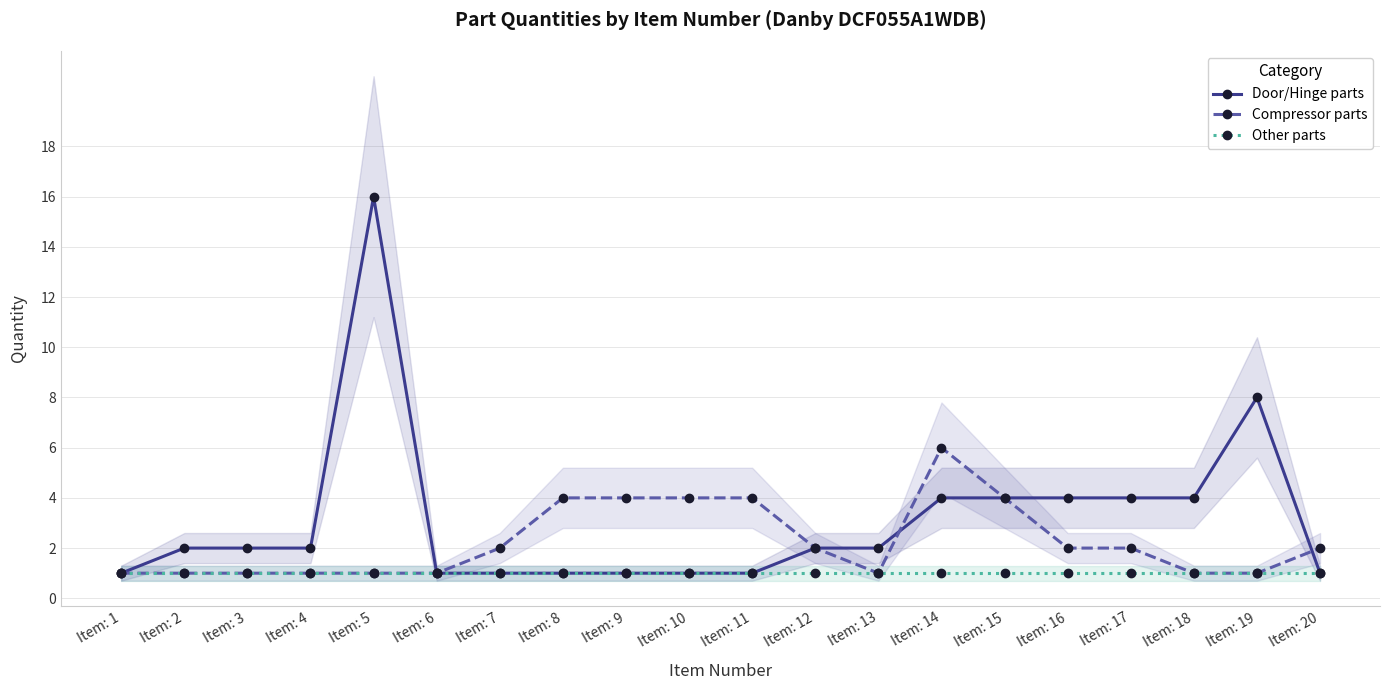

What is the total value across all series at Item: 19?

10